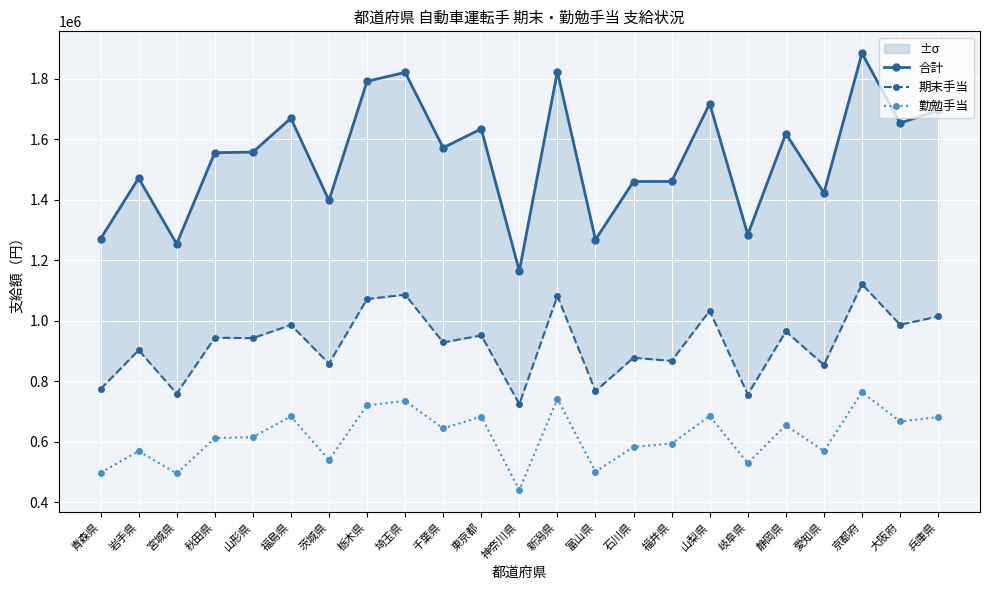

At how many categories does at least one series exceed 934162?

23